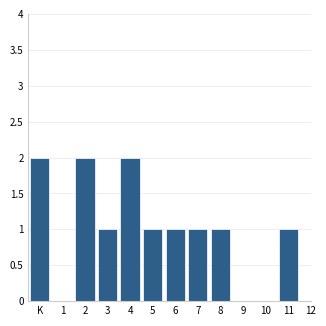

Reading right to left, what are all the values shown in this chart?

11=1	10=0	9=0	8=1	7=1	6=1	5=1	4=2	3=1	2=2	1=0	K=2